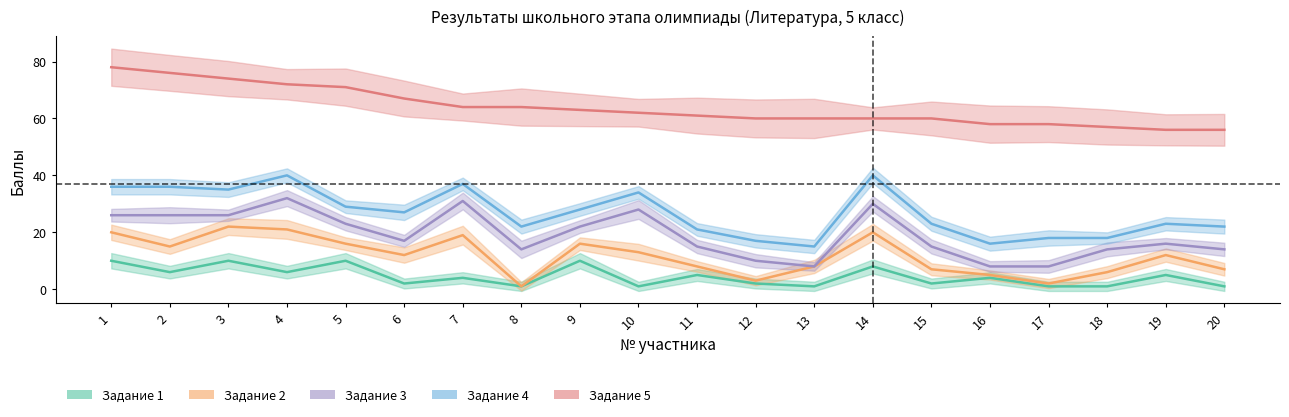

Does the chart have visible grid lines?

No